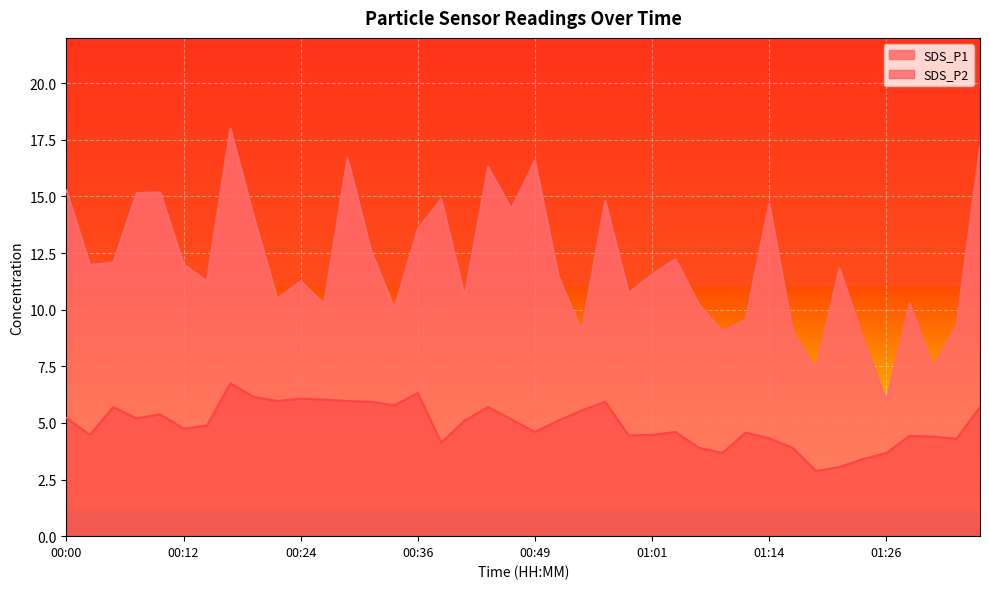

The value of SDS_P2 at 00:58 is 2.9. True or false?

False